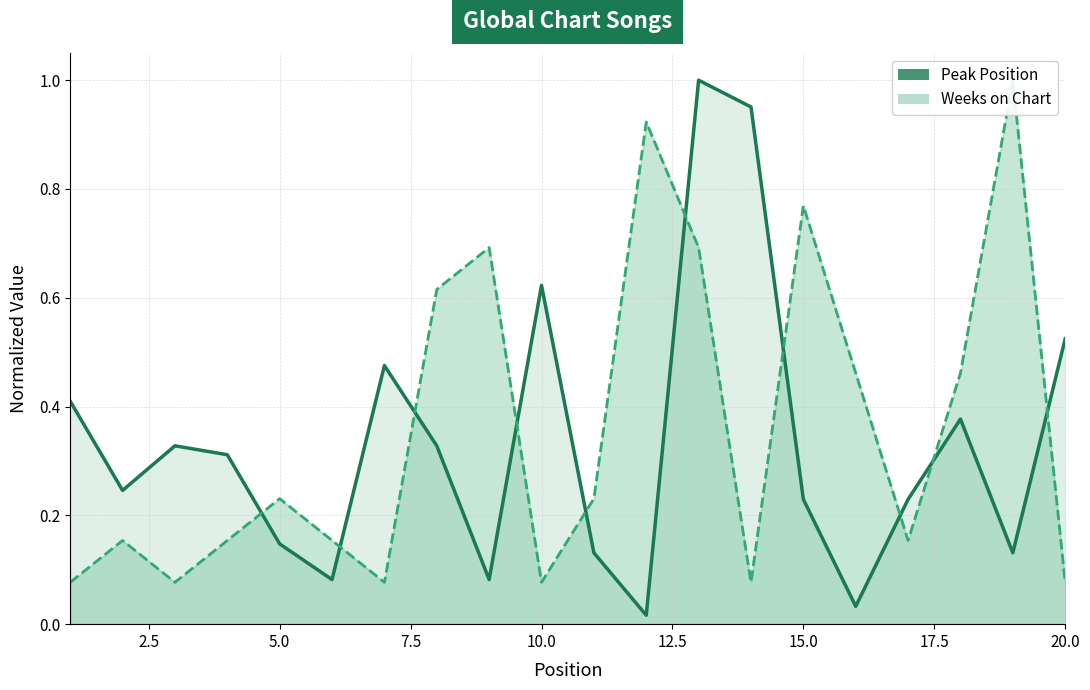

What is the difference between the maximum and minimum values in the Weeks on Chart series?

1.0